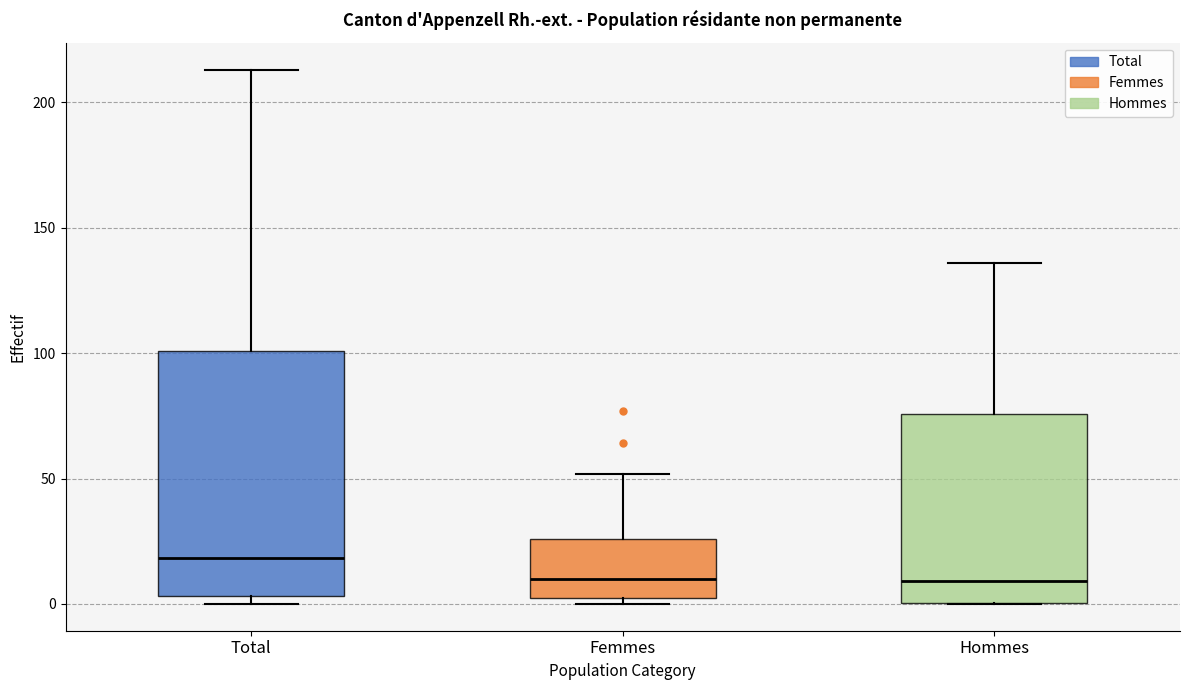

Where is the lower edge of the box for Hommes on the y-axis? The values are not printed on the chart, so give them approximately, as read against the axis.

0